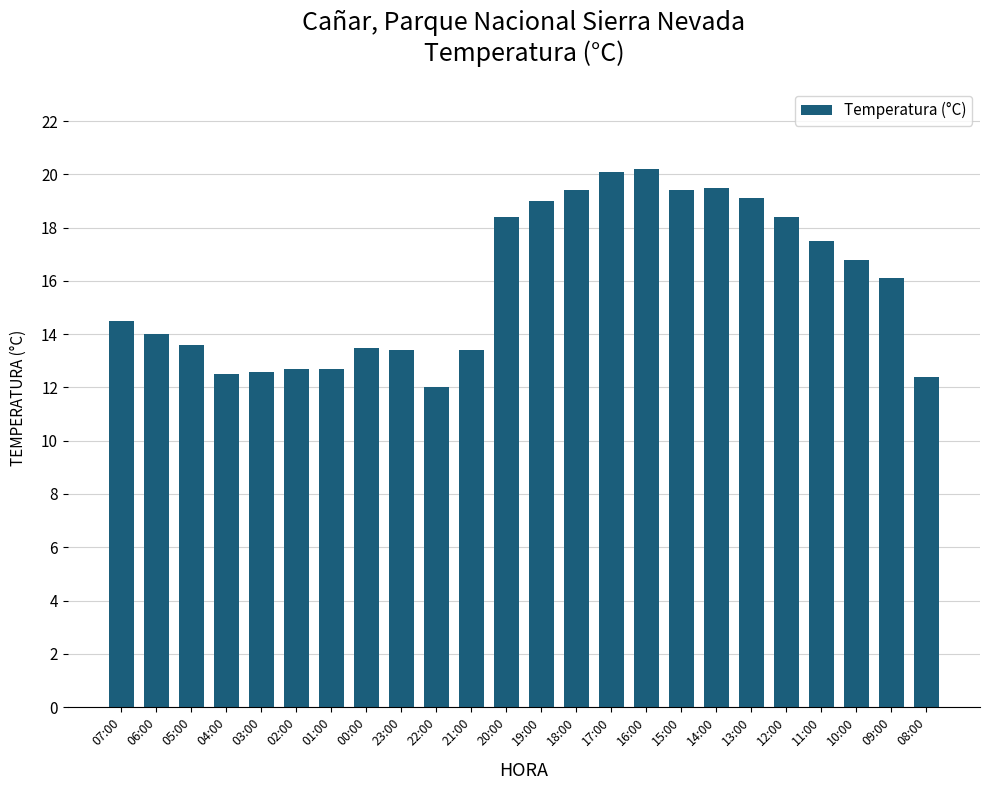

Reading left to right, what are all the values shown in this chart?

07:00=14.5	06:00=14.0	05:00=13.6	04:00=12.5	03:00=12.6	02:00=12.7	01:00=12.7	00:00=13.5	23:00=13.4	22:00=12.0	21:00=13.4	20:00=18.4	19:00=19.0	18:00=19.4	17:00=20.1	16:00=20.2	15:00=19.4	14:00=19.5	13:00=19.1	12:00=18.4	11:00=17.5	10:00=16.8	09:00=16.1	08:00=12.4